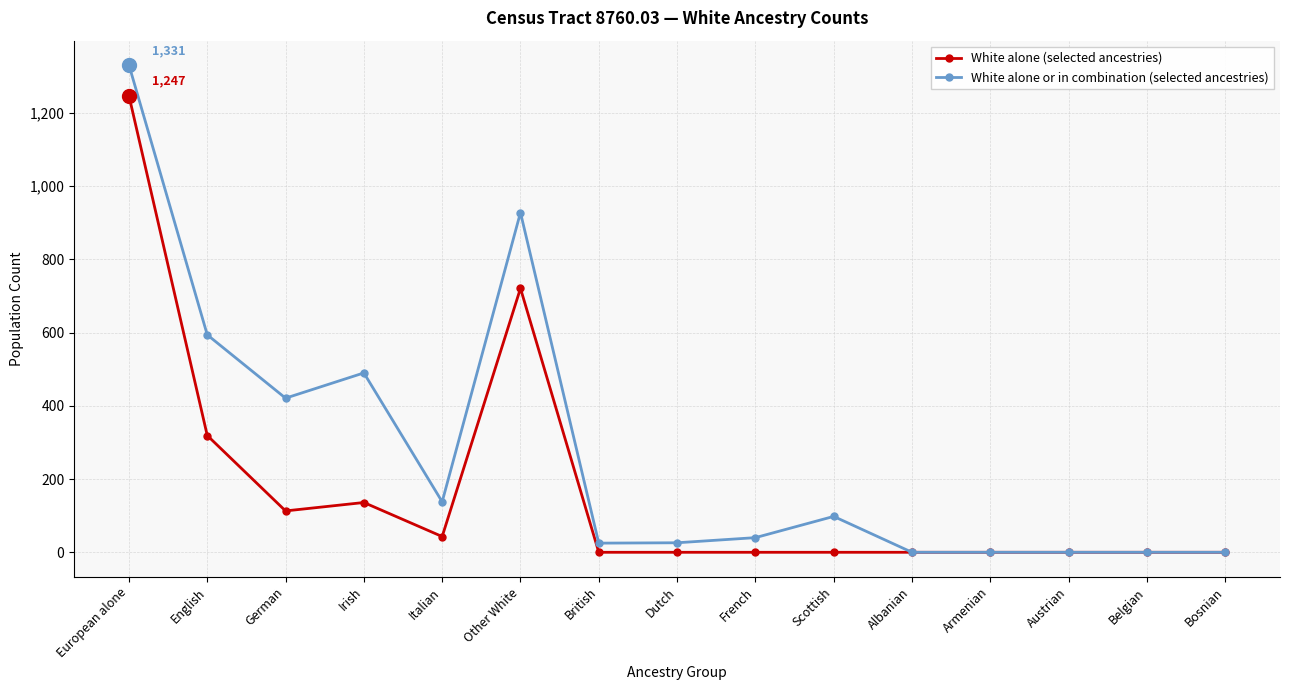

Is the value of White alone or in combination (selected ancestries) at German greater than the value of White alone (selected ancestries) at Dutch?

Yes